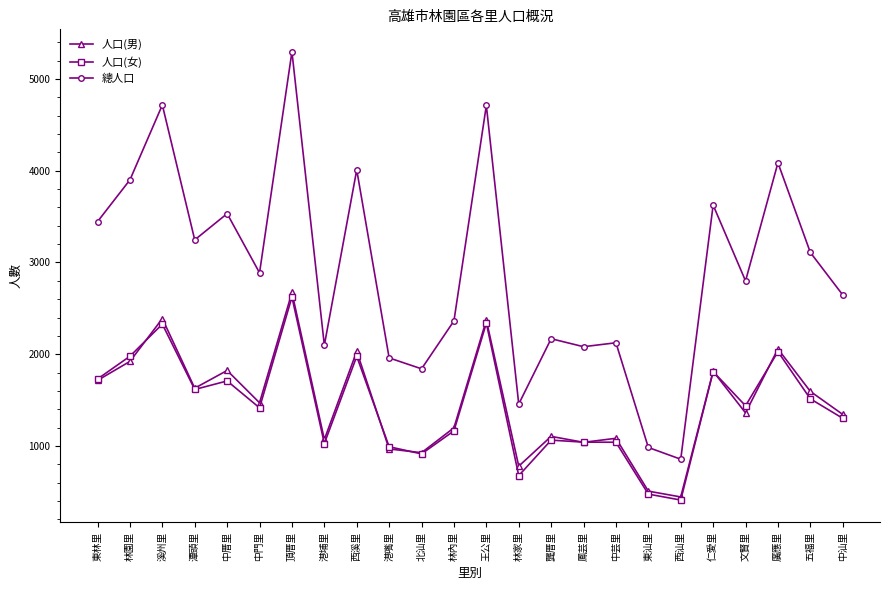

What is the difference between the highest and lowest values at 林內里?

1198